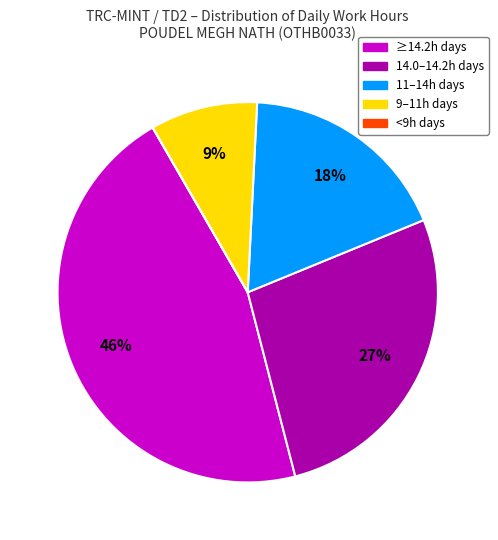

Is there any slice that represents more than half of the pie?

No